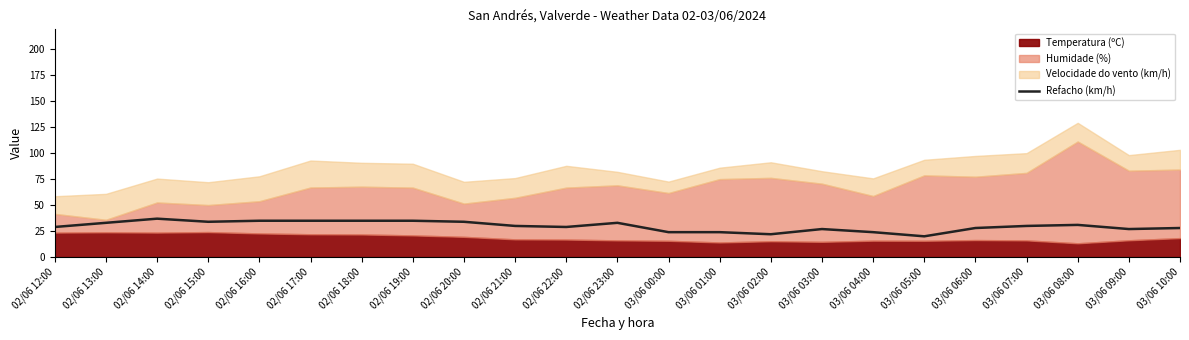

Is it true that Refacho (km/h) equals 13 at 03/06 01:00?

False